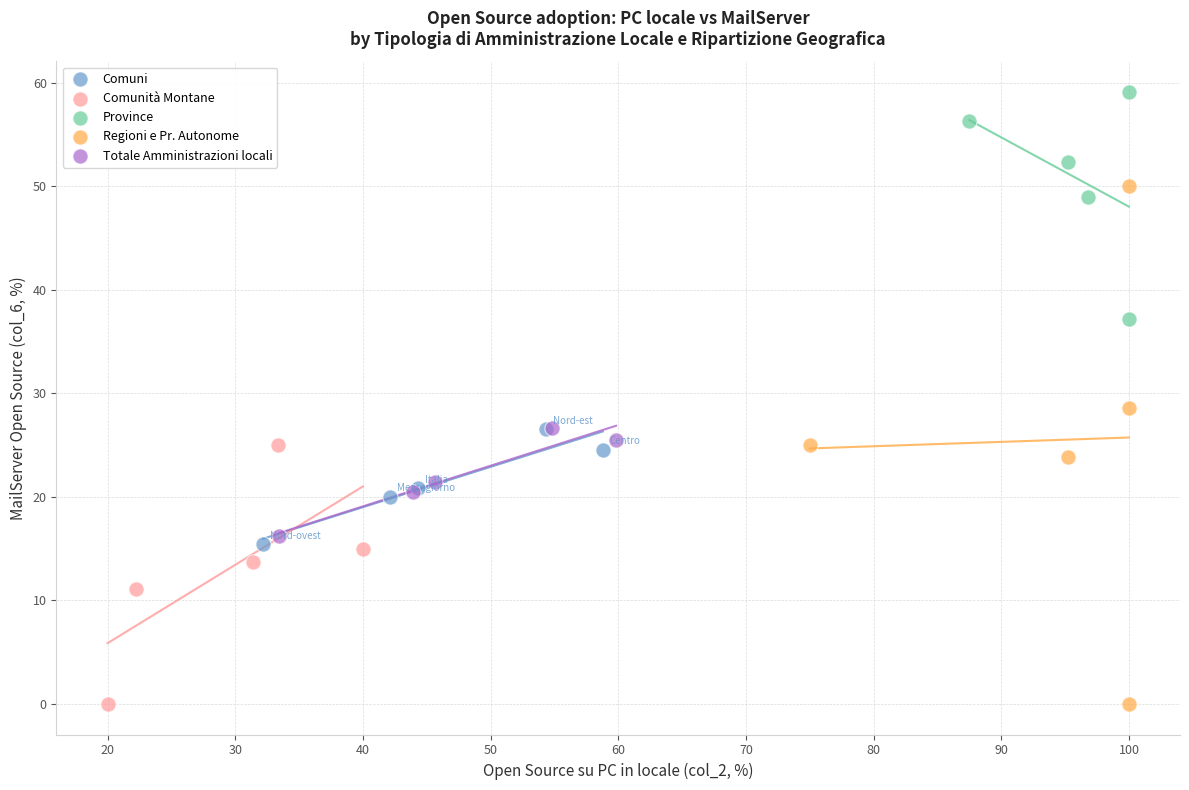

Which series has the largest Y range (max minus min)?

Regioni e Pr. Autonome